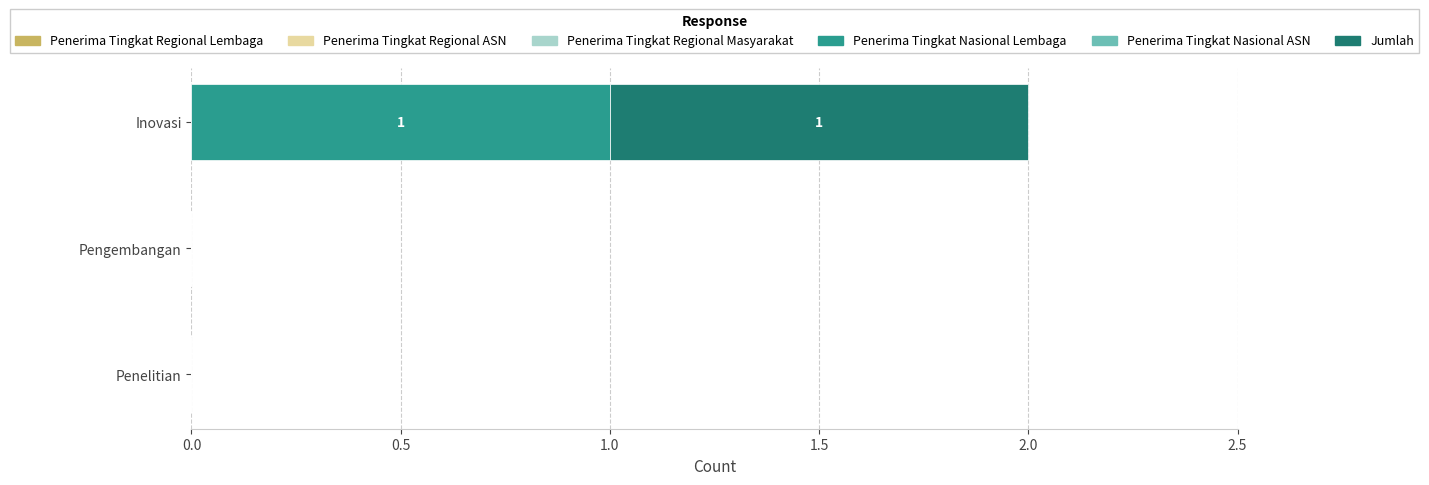

Is it true that Penerima Tingkat Nasional Lembaga equals -1 at Penelitian?

False